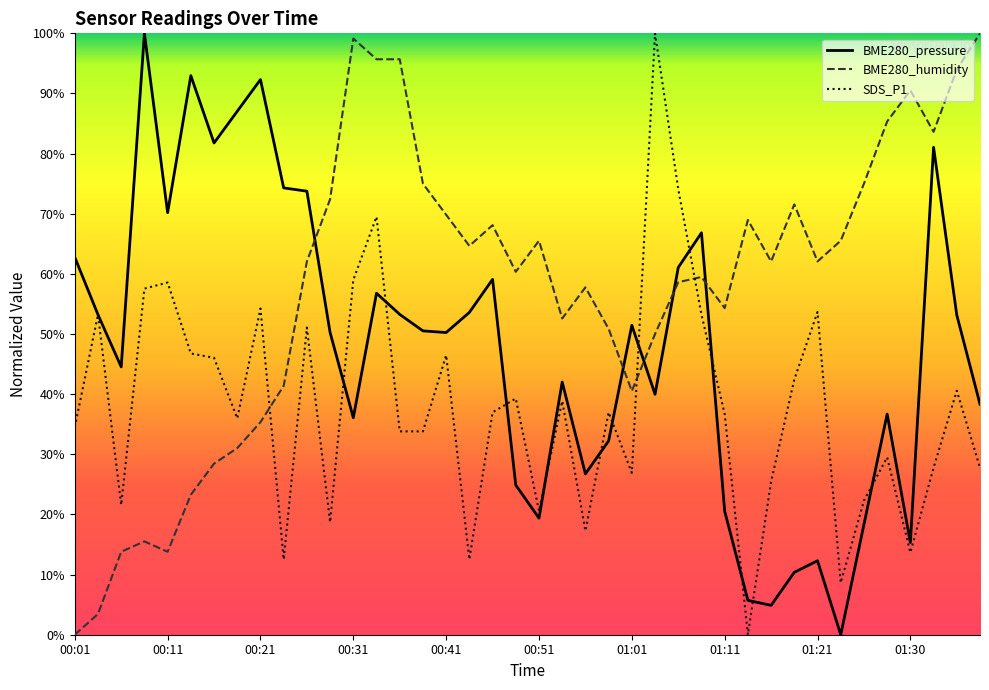

What is the total value across all series at 37?

192.4